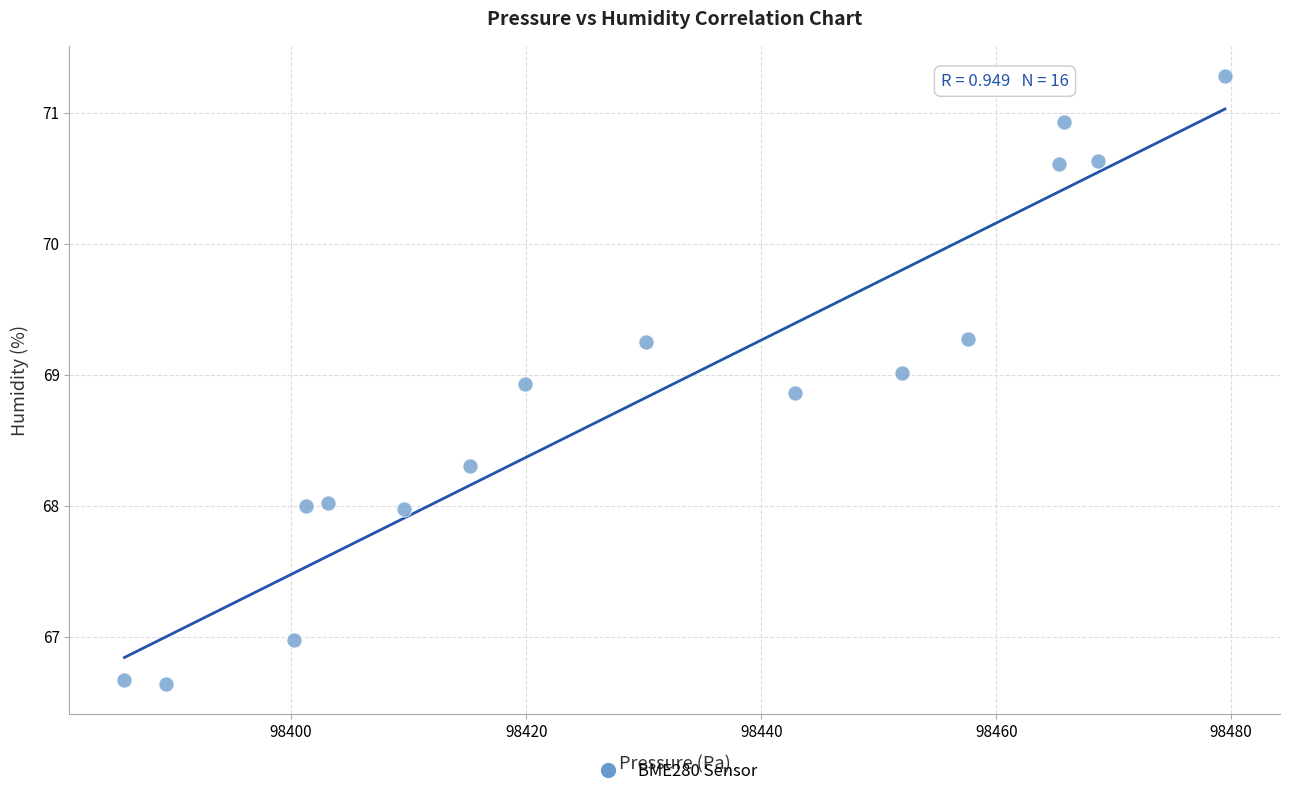

What is the range of Y values (max minus min)?

4.6